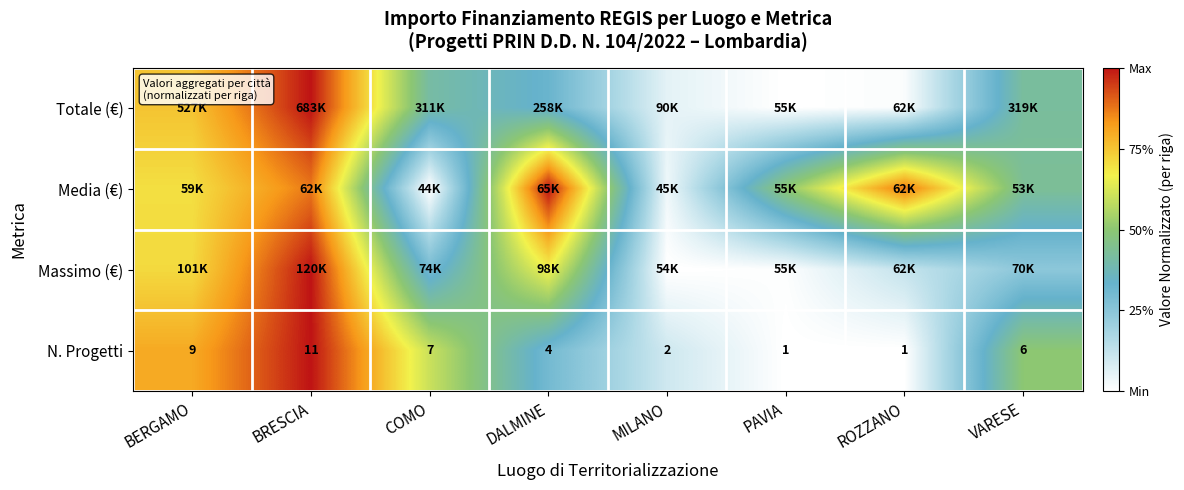

At which label is N. Progetti closest to 6?

VARESE